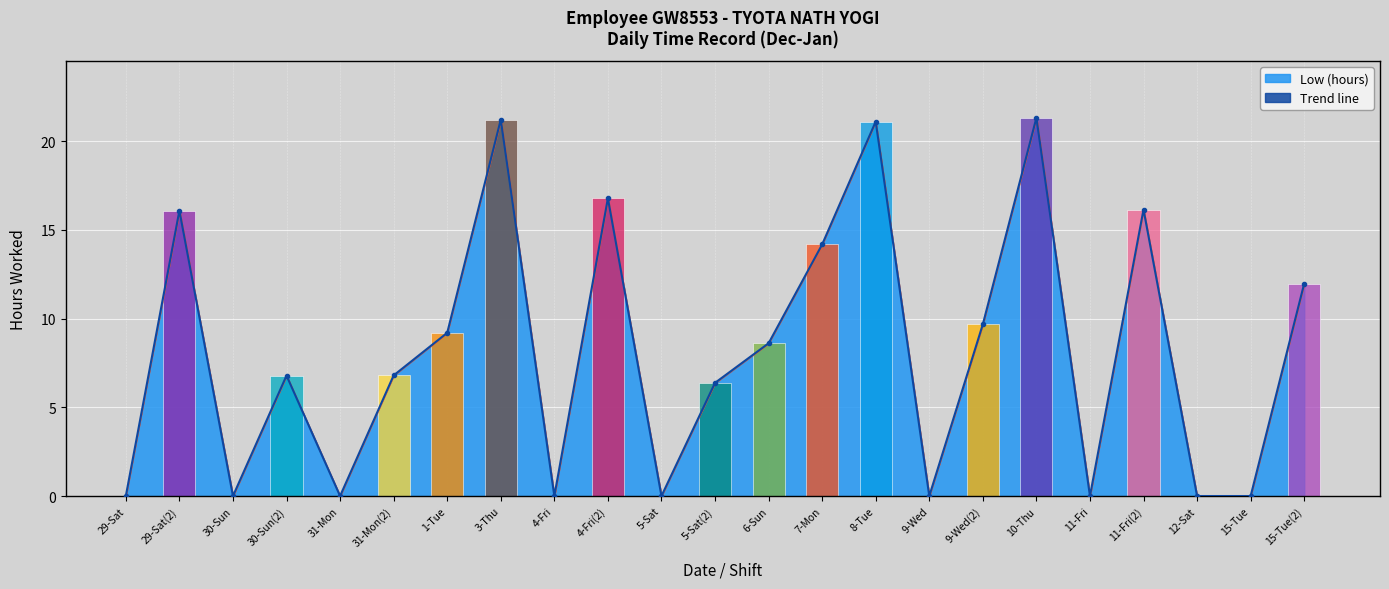

What position from the right is 30-Sun?

21